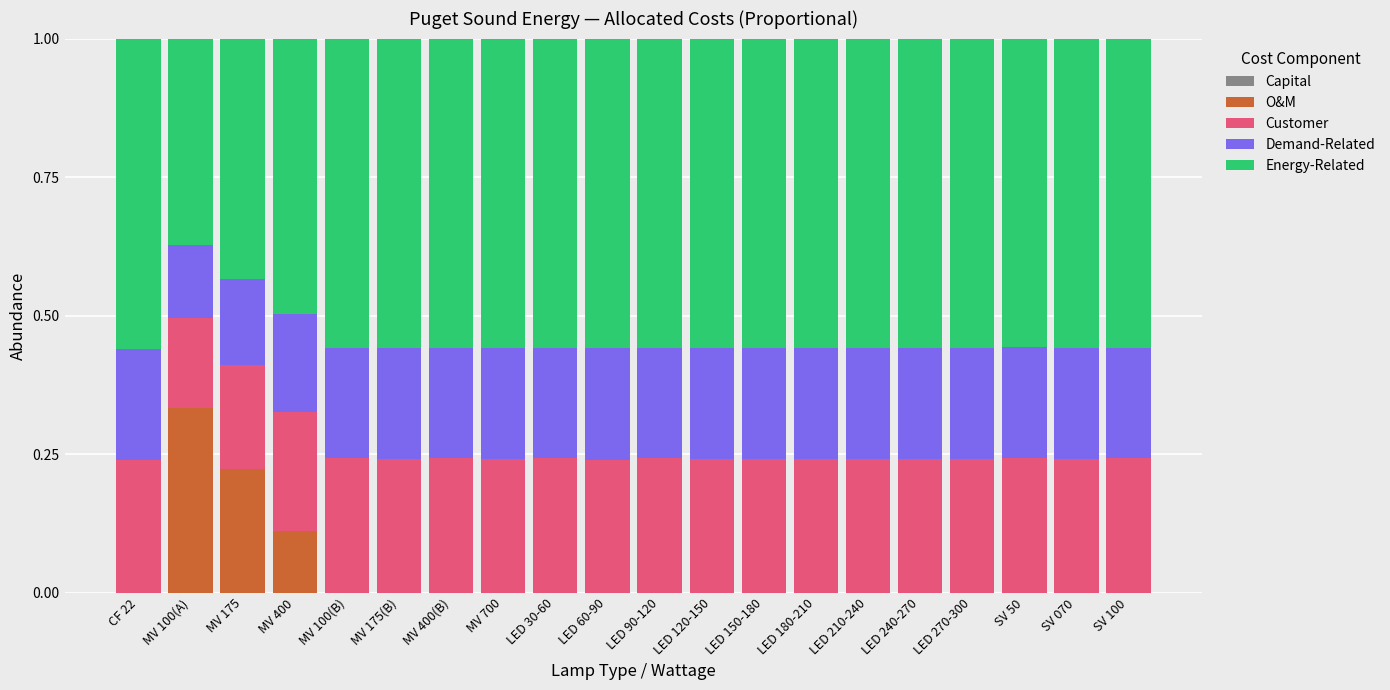

Is it true that O&M equals 0.0 at MV 700?

True